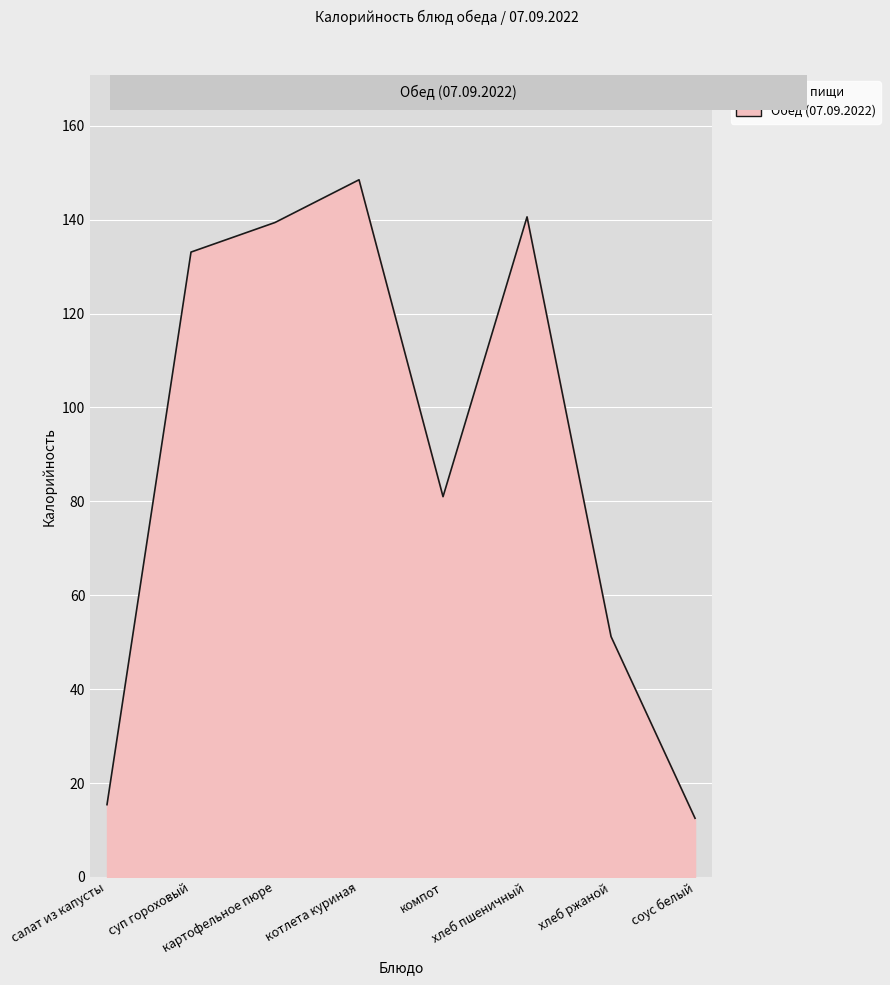

True or false: the data has more than 0 interior local peaks.

True